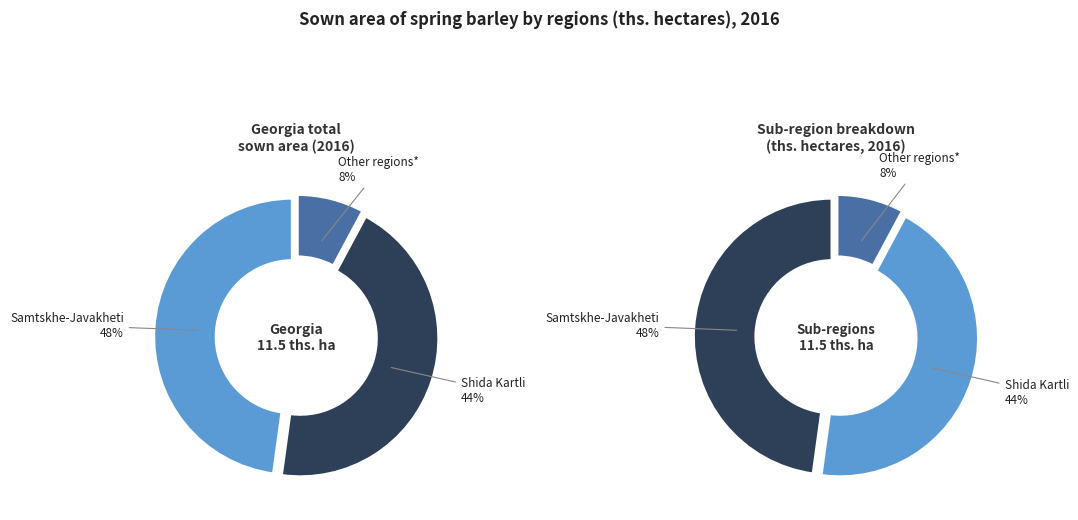

What is the ratio of the value at Other regions* to the value at Samtskhe-Javakheti?

0.2